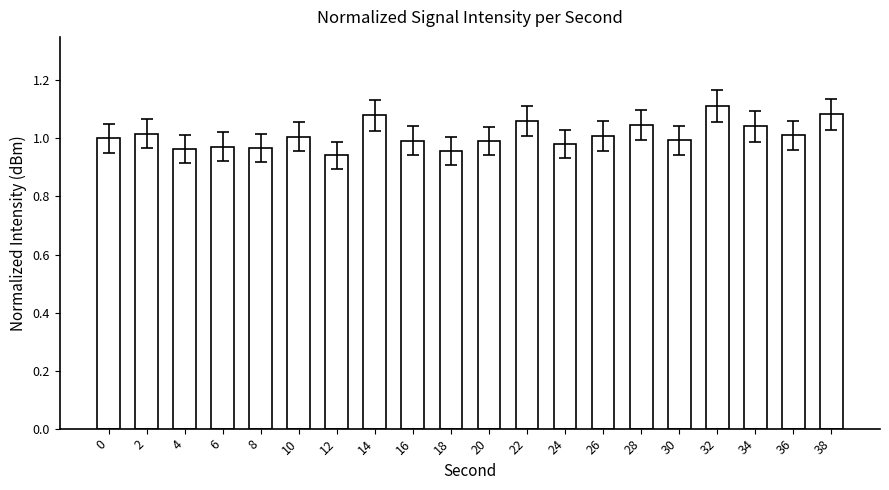

Which category has the highest value across all series?

32